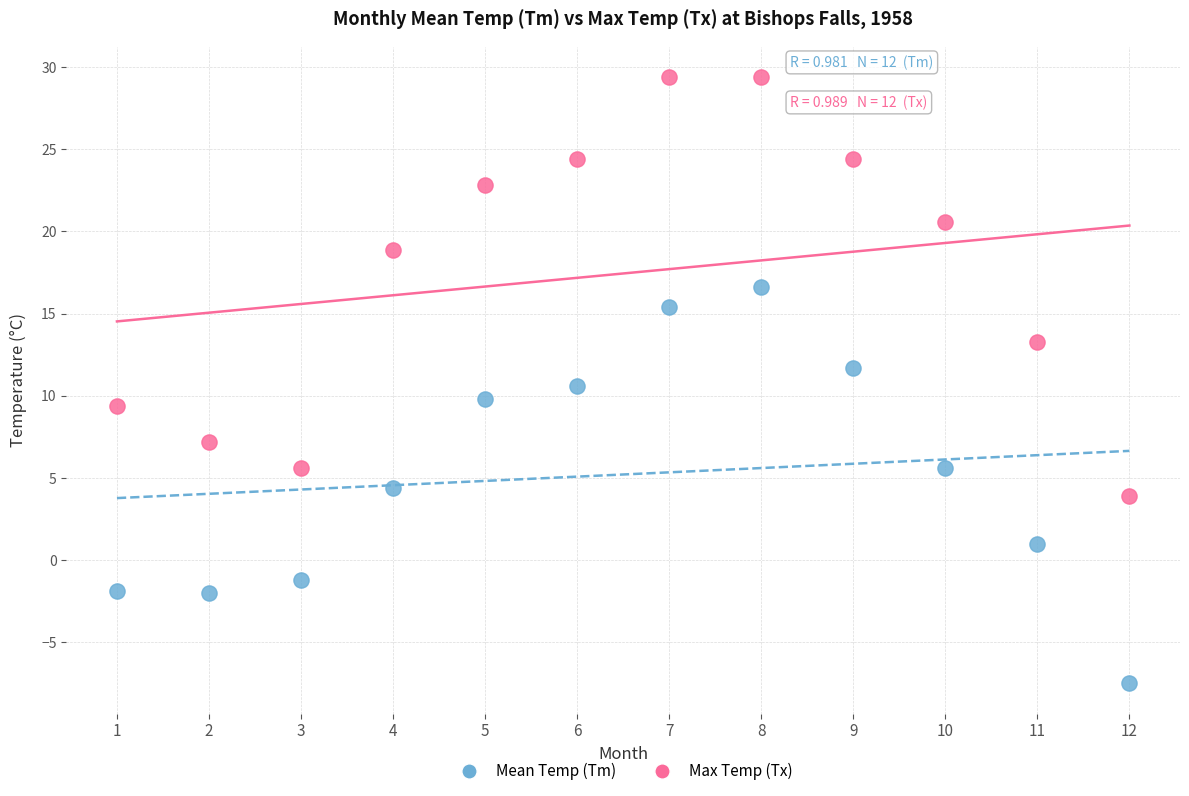

Which series has the widest spread of Y values?

Max Temp (Tx)